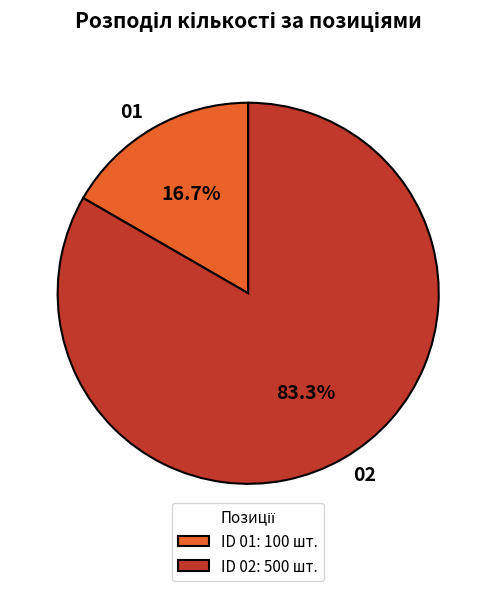

What is the majority slice?

02